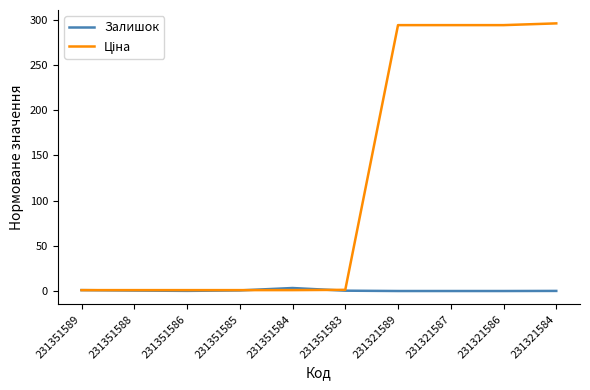

The value of Залишок at 231321589 is 0.0. True or false?

True